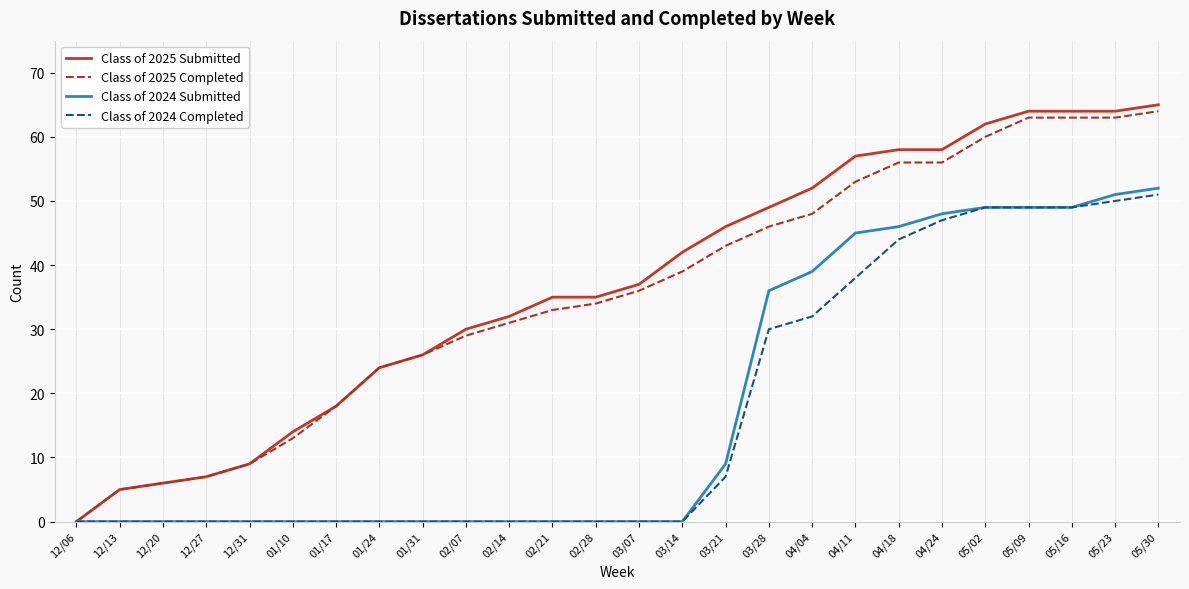

What is the average value of the Class of 2024 Completed series?

17